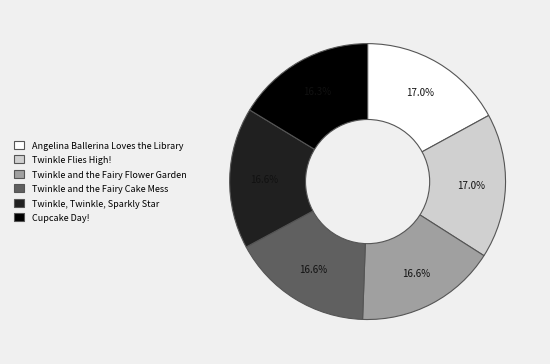

Is it true that Cupcake Day! is 16% of the pie?

True